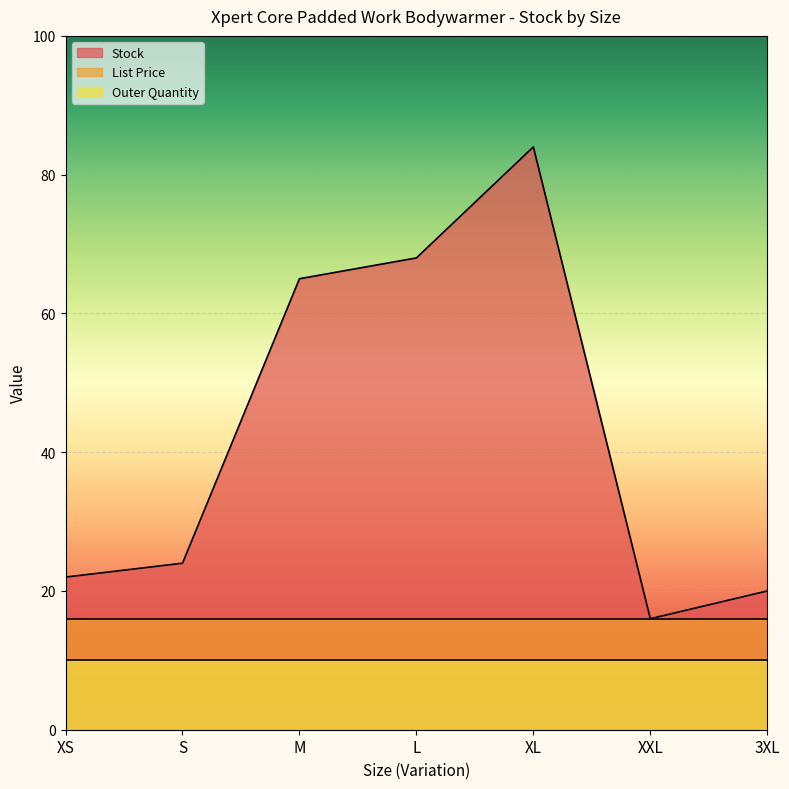

What is the sum of all Outer Quantity values?

70.0